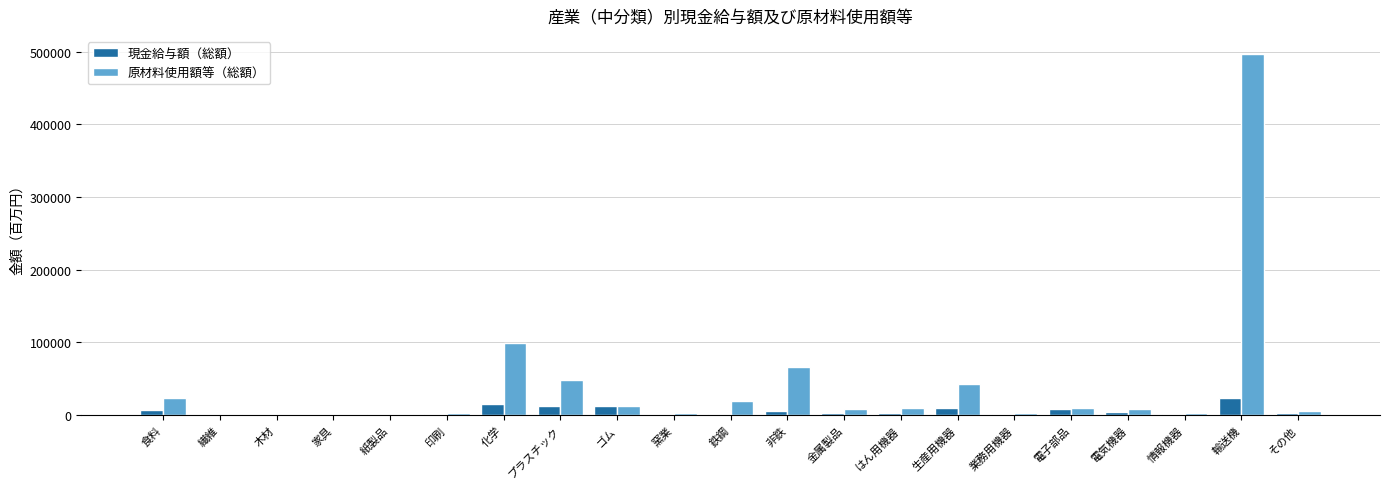

What is the maximum value for 現金給与額（総額）?

23203